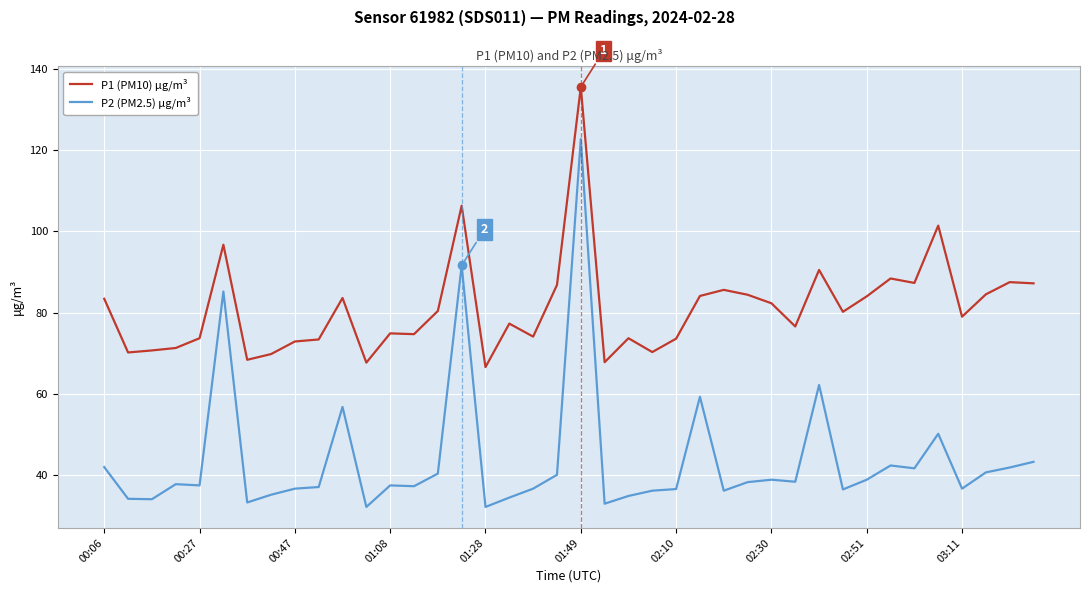

How many lines are shown in the chart?

2